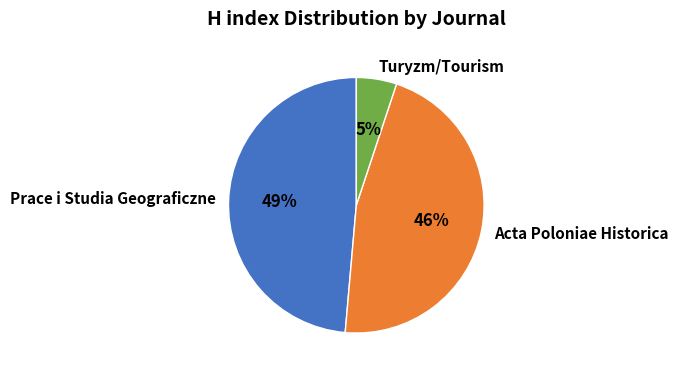

Is there a majority slice in this chart?

No